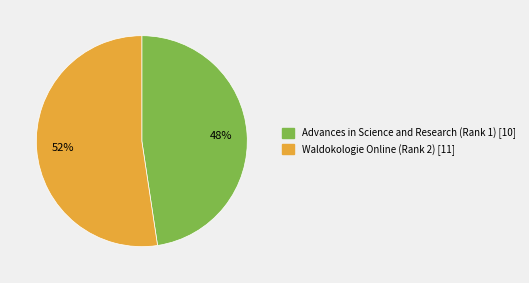

The Waldokologie Online (Rank 2) slice represents 52% of the pie. True or false?

True